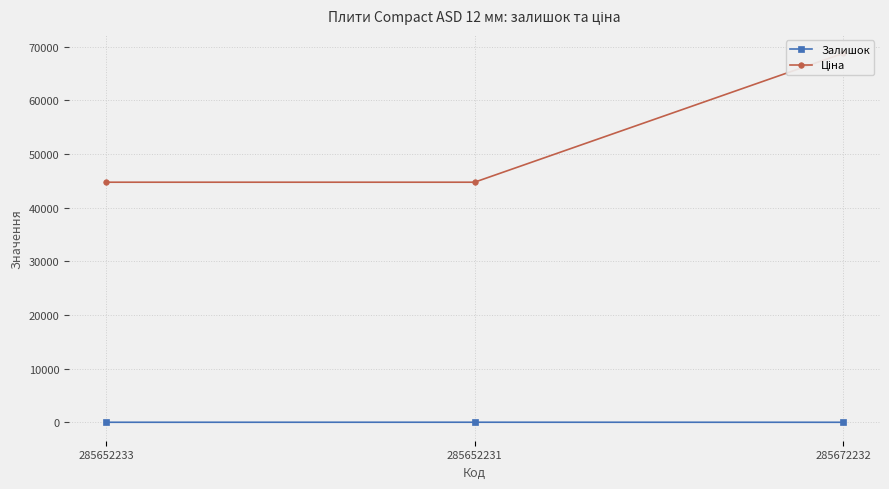

Reading right to left, list all the values displayed in this chart.

Залишок: 17.0	26.0	19.0
Ціна: 68732.9	44729.8	44729.8